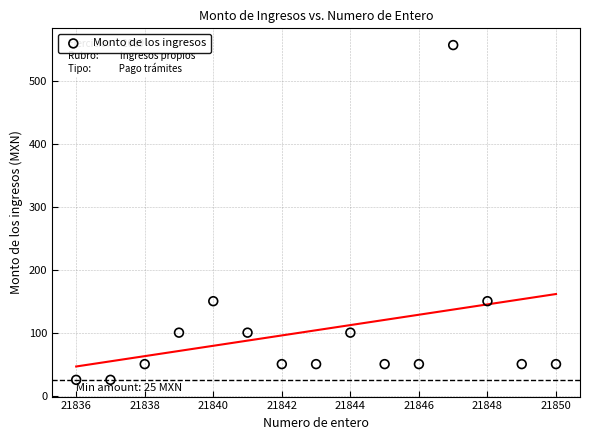

What is the range of X values (max minus min)?

14